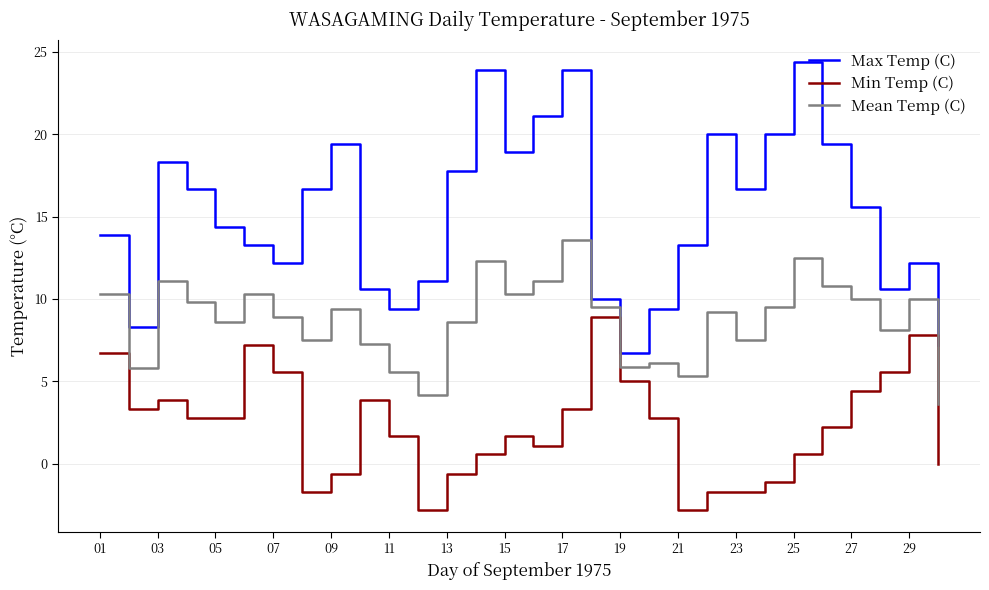

Rank the series by their average value, from highest to lowest.

Max Temp (C), Mean Temp (C), Min Temp (C)